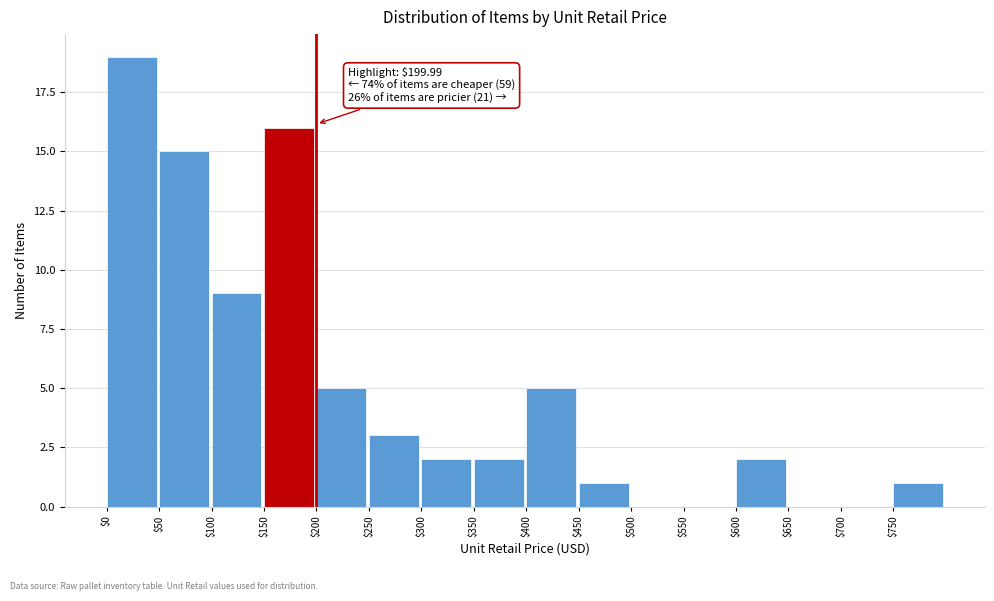

Over which range of the x-axis is the bar tallest?

0 to 50